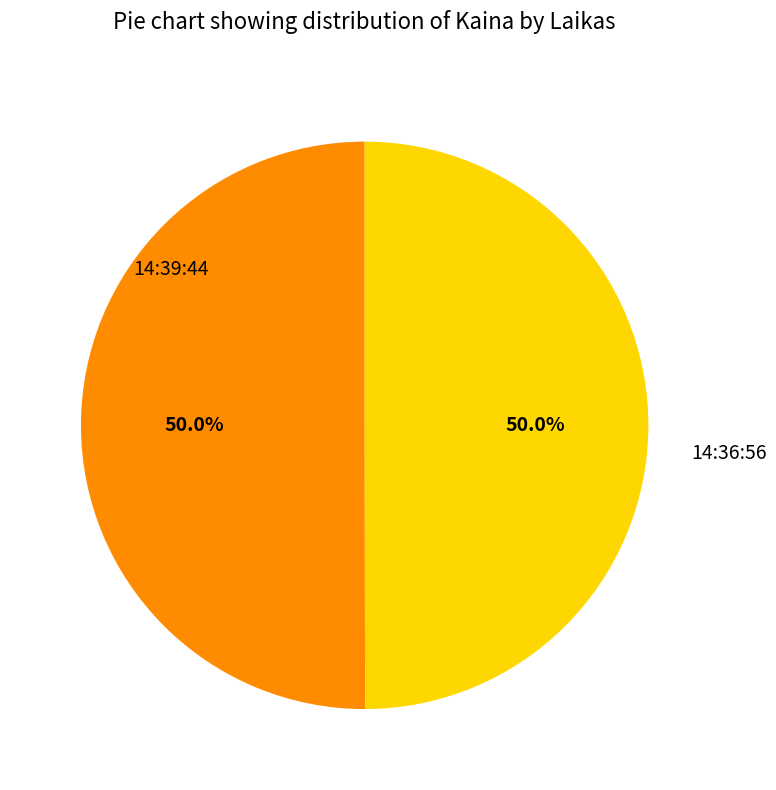

How many slices are in this pie chart?

2